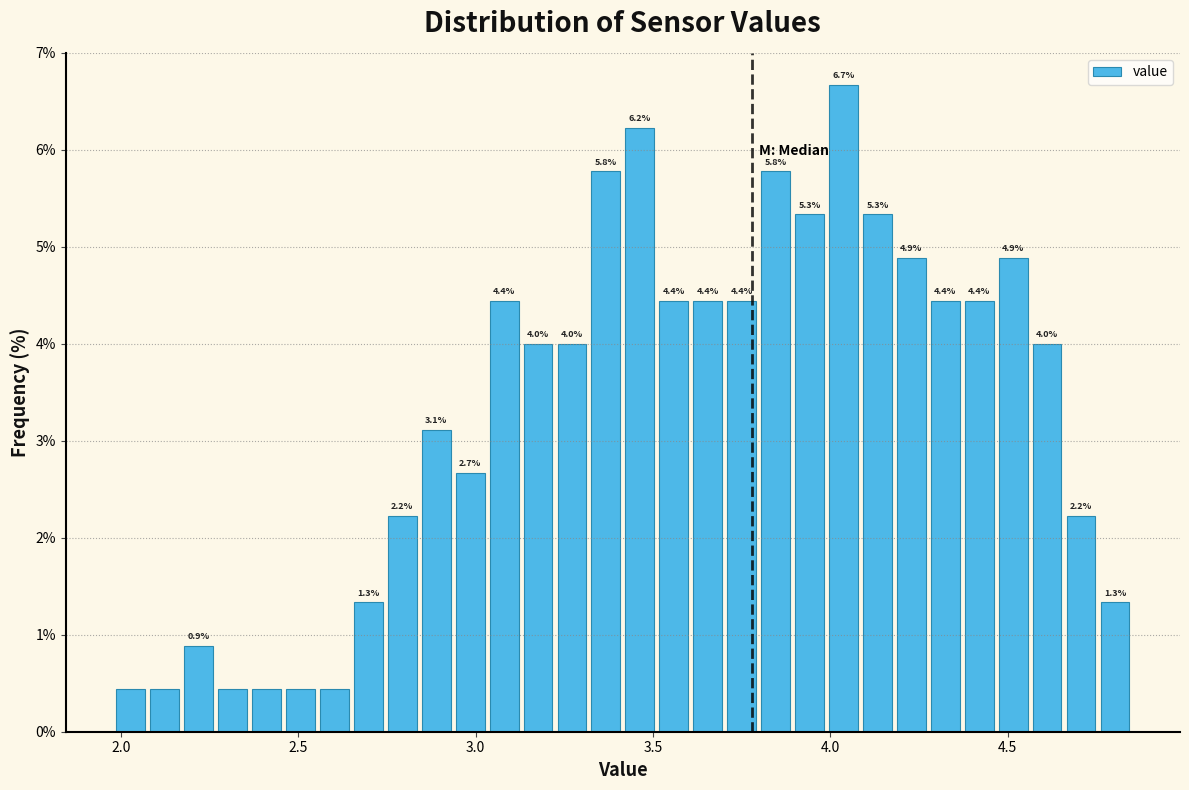

Read against the x-axis, roughly where is the centre of the tallest bar?

4.05